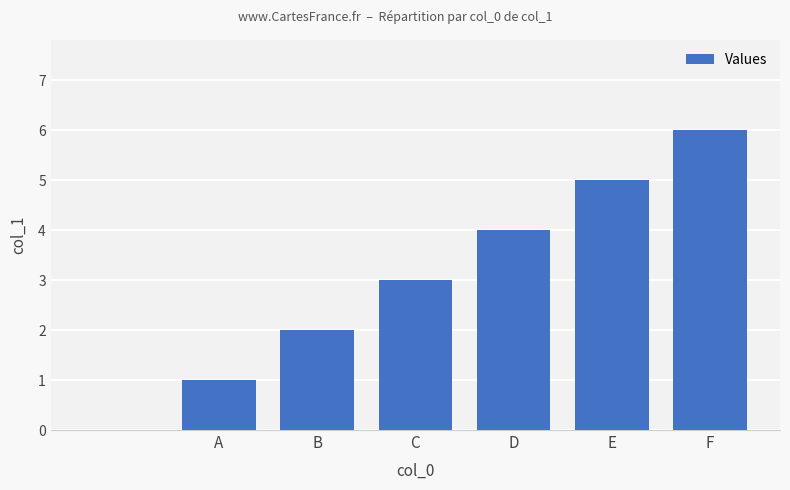

What is the maximum value shown in the chart?

6